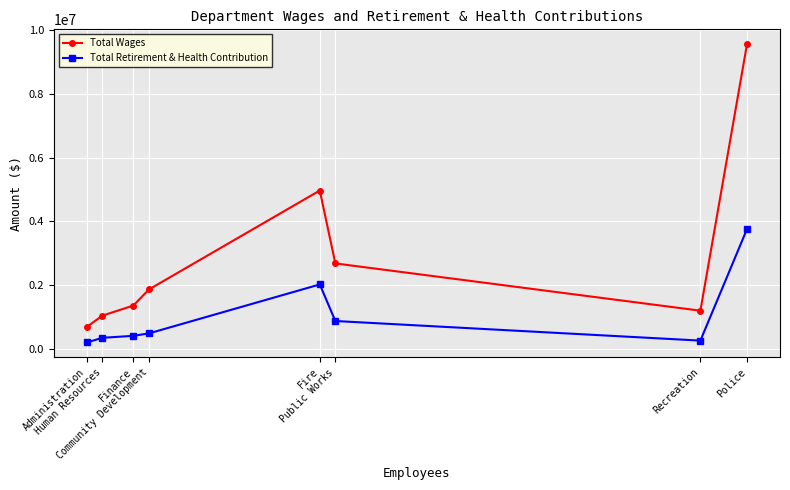

Reading left to right, transcribe all the data shown in this chart.

Total Wages: 690298	1044619	1362000	1866533	4969070	2682677	1200324	9556746
Total Retirement & Health Contribution: 202720	350162	411926	488053	2023501	876873	262081	3758908